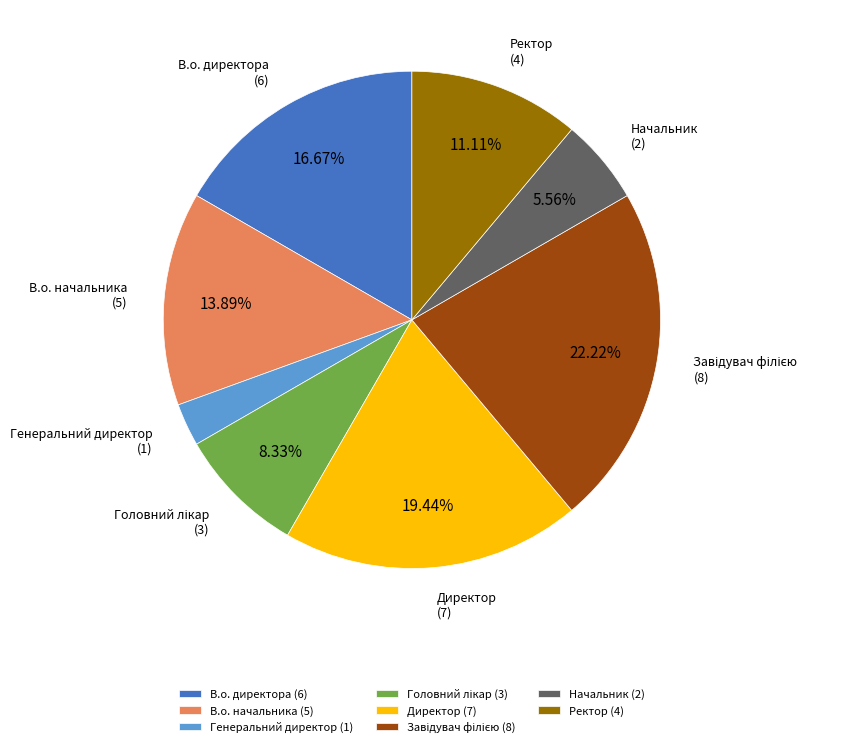

What percentage is the Начальник slice, to the nearest percent?

6%